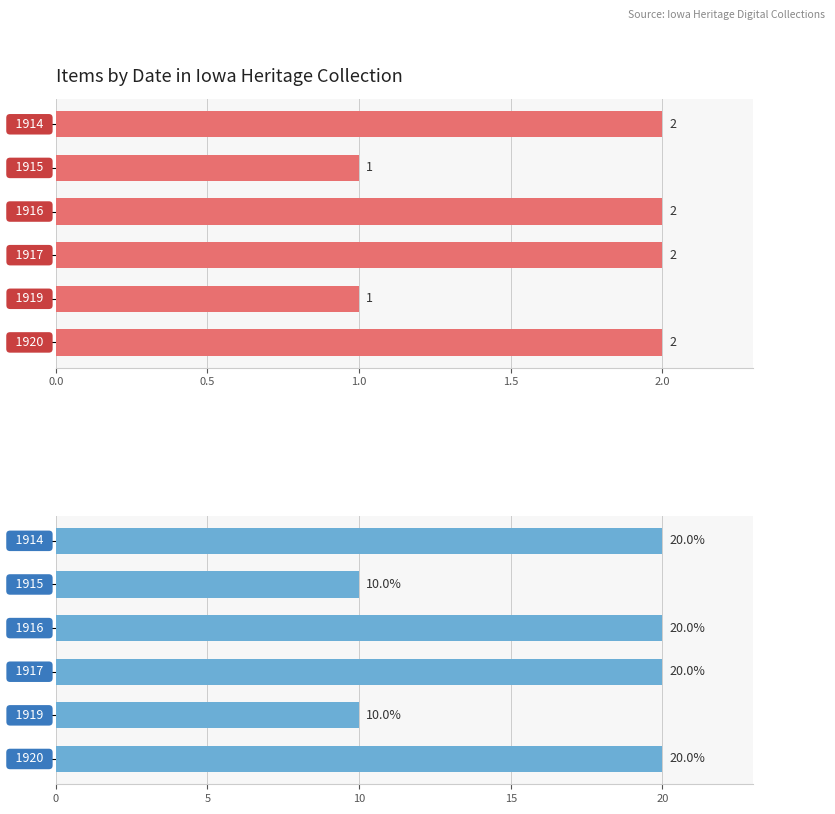

Which series has the largest total across all categories?

Percentage